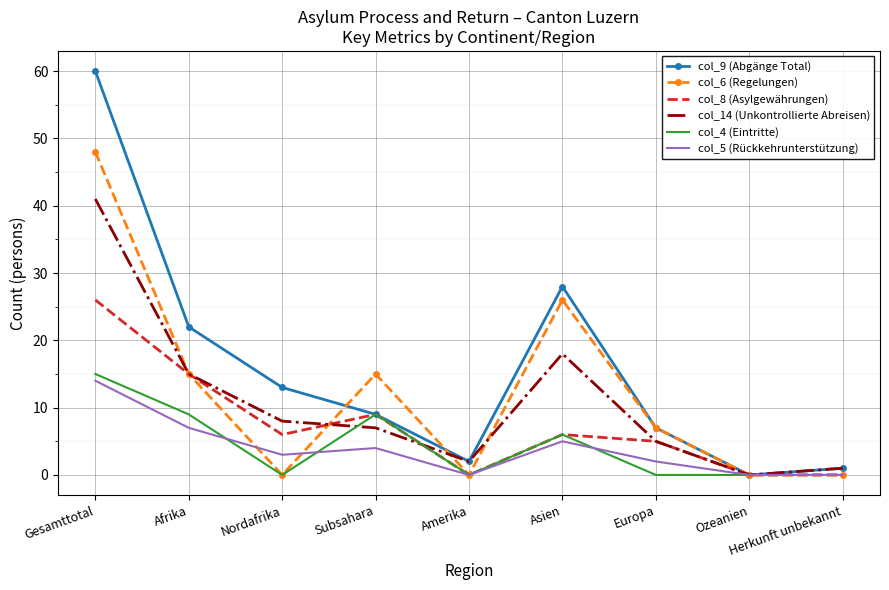

True or false: col_8 (Asylgewährungen) and col_14 (Unkontrollierte Abreisen) intersect in this chart.

True